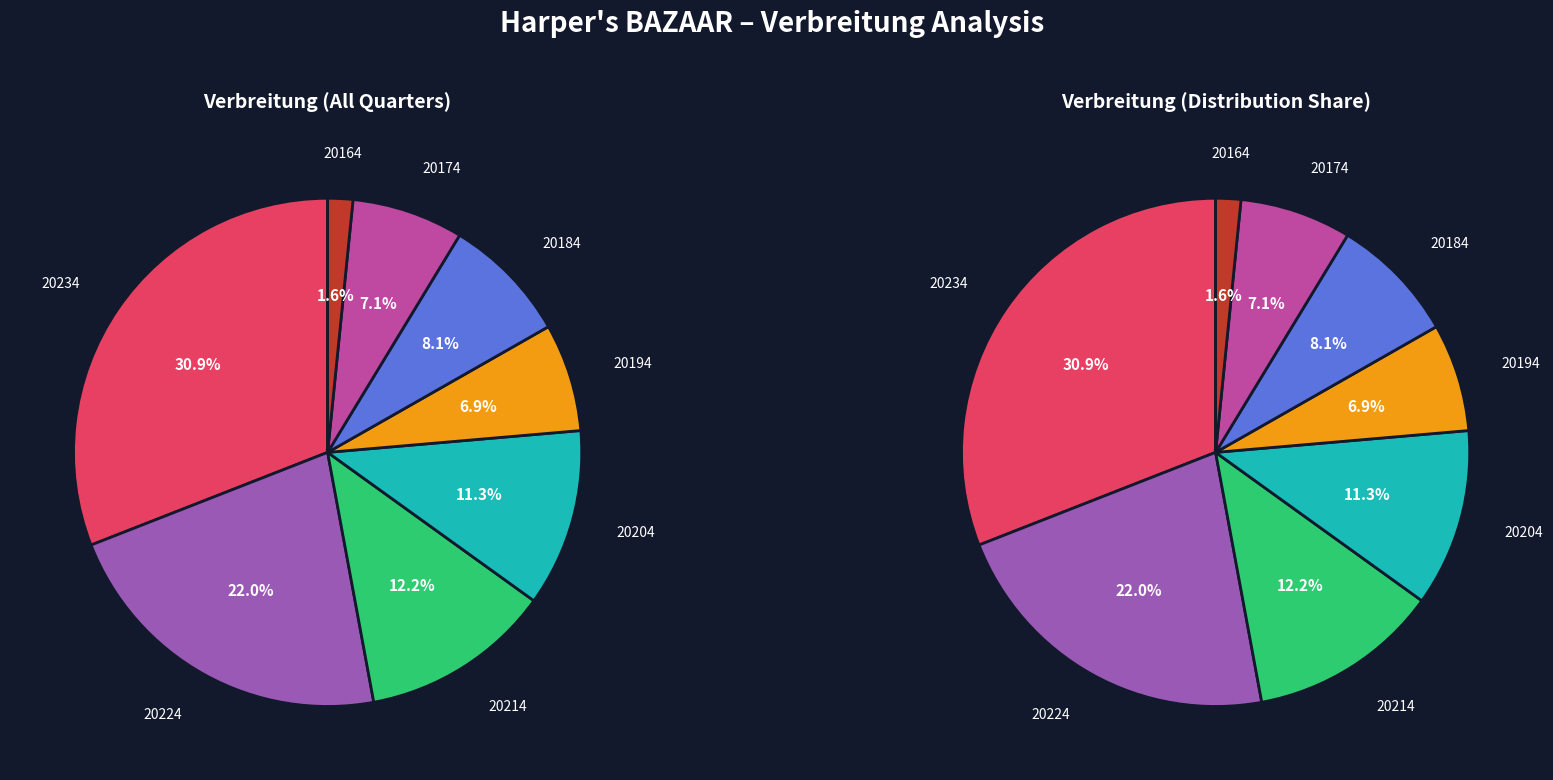

Which has a higher value, 20214 or 20174?

20214